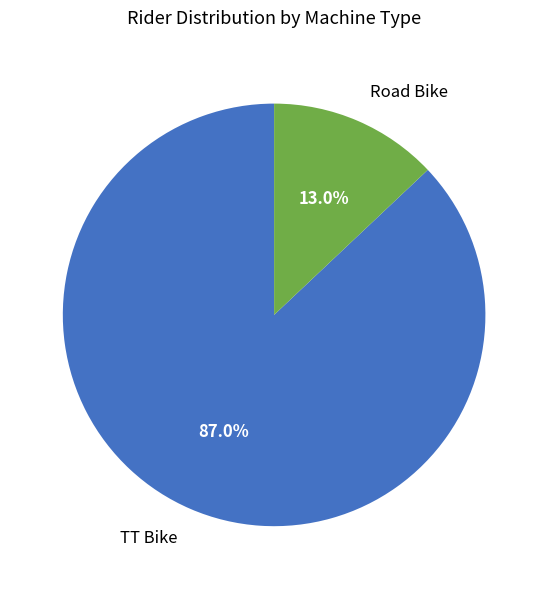

To the nearest percent, what is the difference between the Road Bike and TT Bike slice percentages?

74%